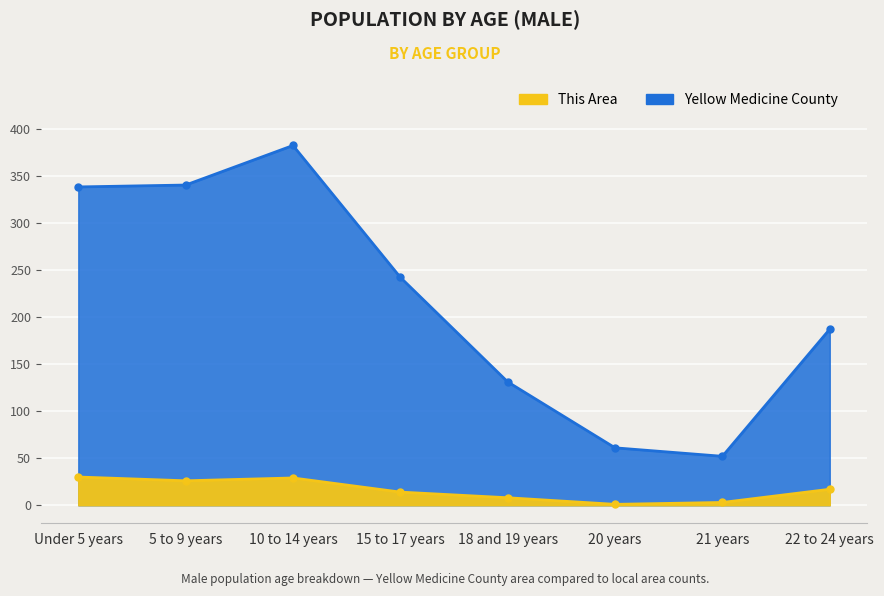

What are all the series names shown in the legend?

This Area, Yellow Medicine County